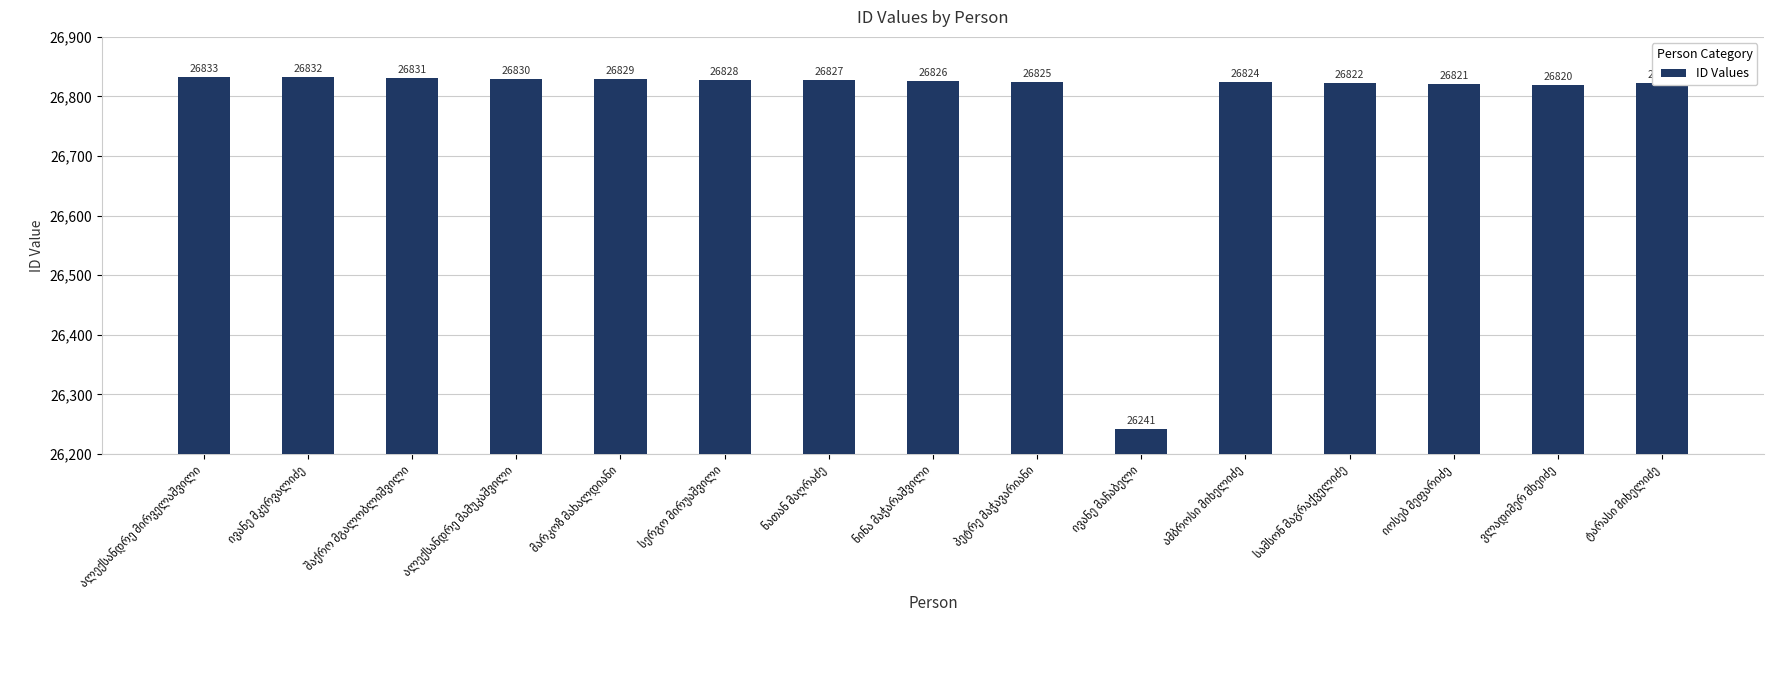

What is the minimum value shown in the chart?

26241